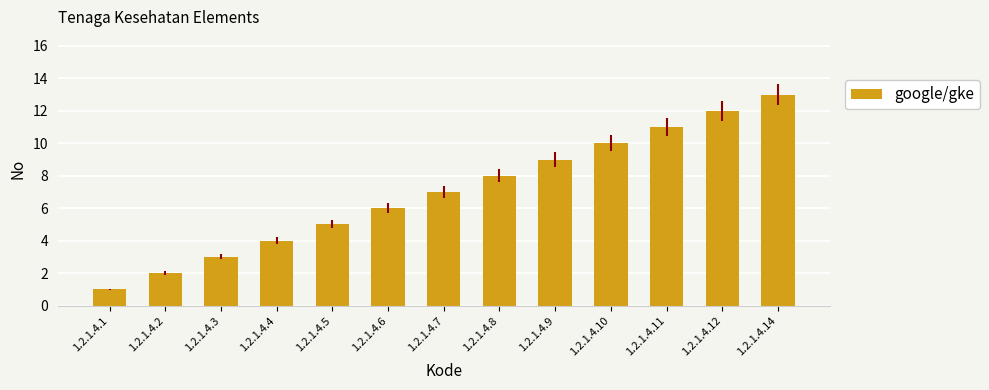

The value at 1.2.1.4.11 is 16. True or false?

False